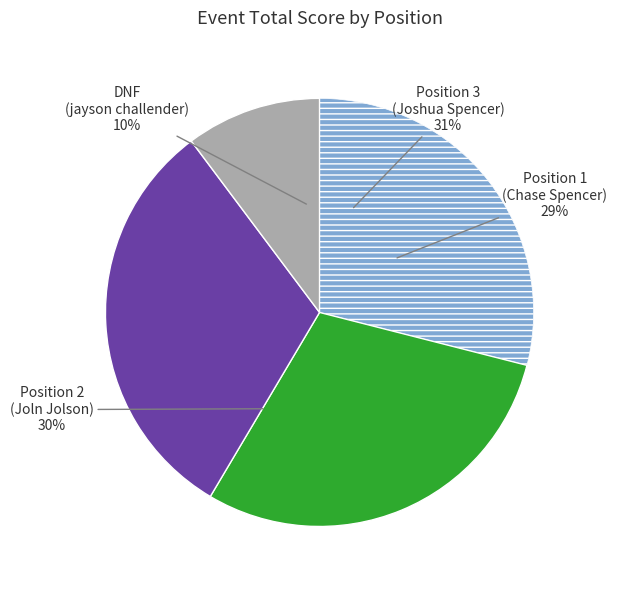

What percentage is the 2 slice, to the nearest percent?

30%